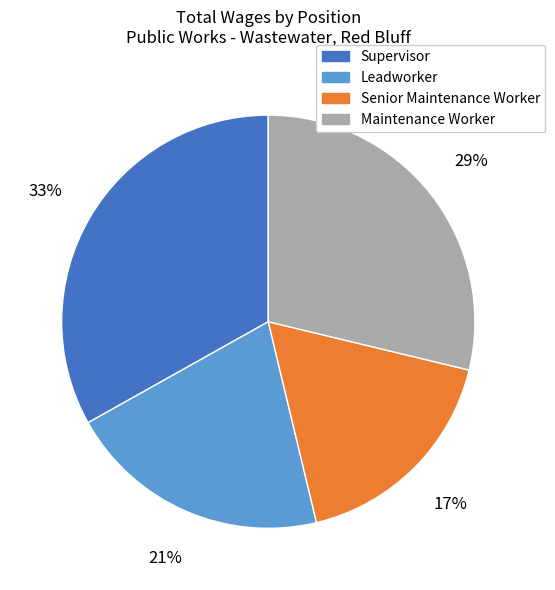

Is there any slice that represents more than half of the pie?

No